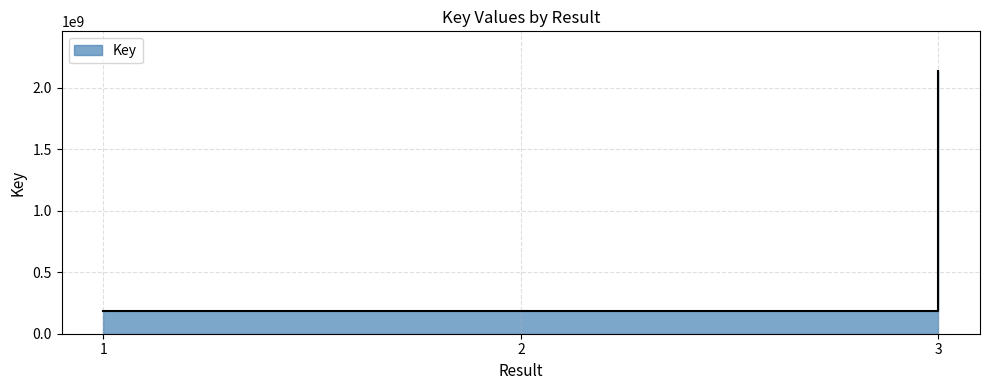

What is the change in value from 1 to 3?

+1956273029